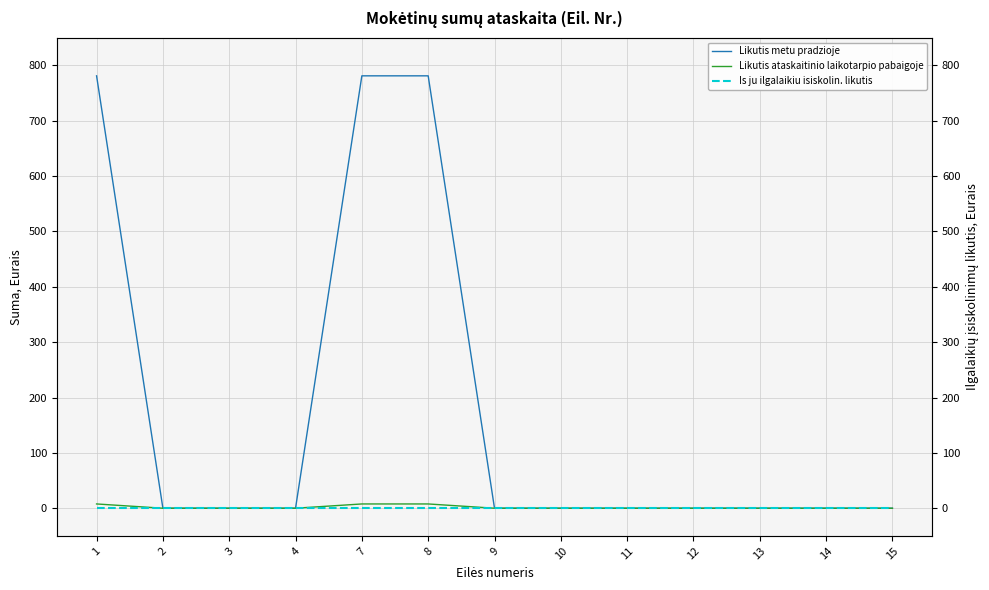

True or false: Likutis metu pradzioje and Likutis ataskaitinio laikotarpio pabaigoje cross at least once.

False